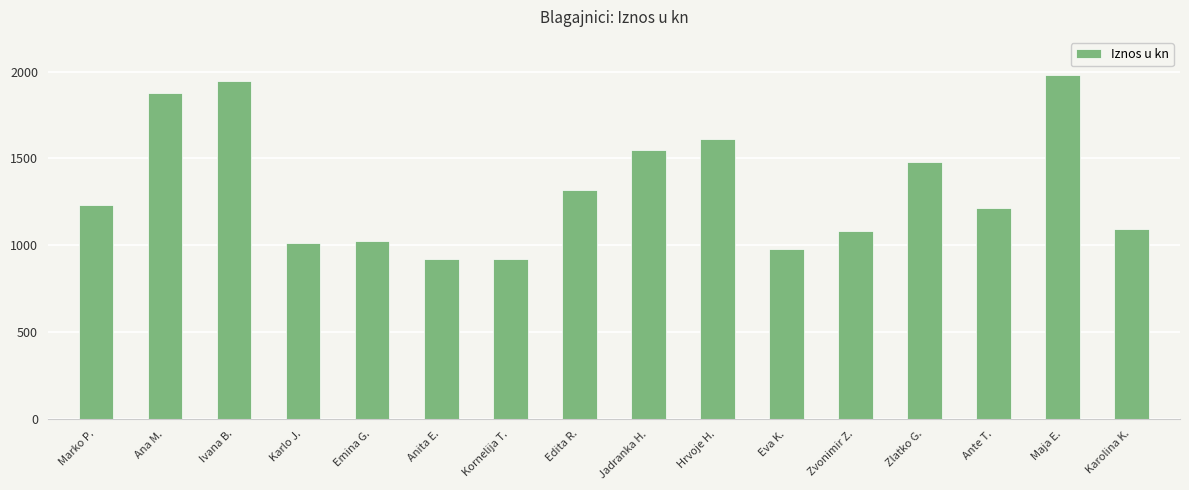

What is the average value?

1328